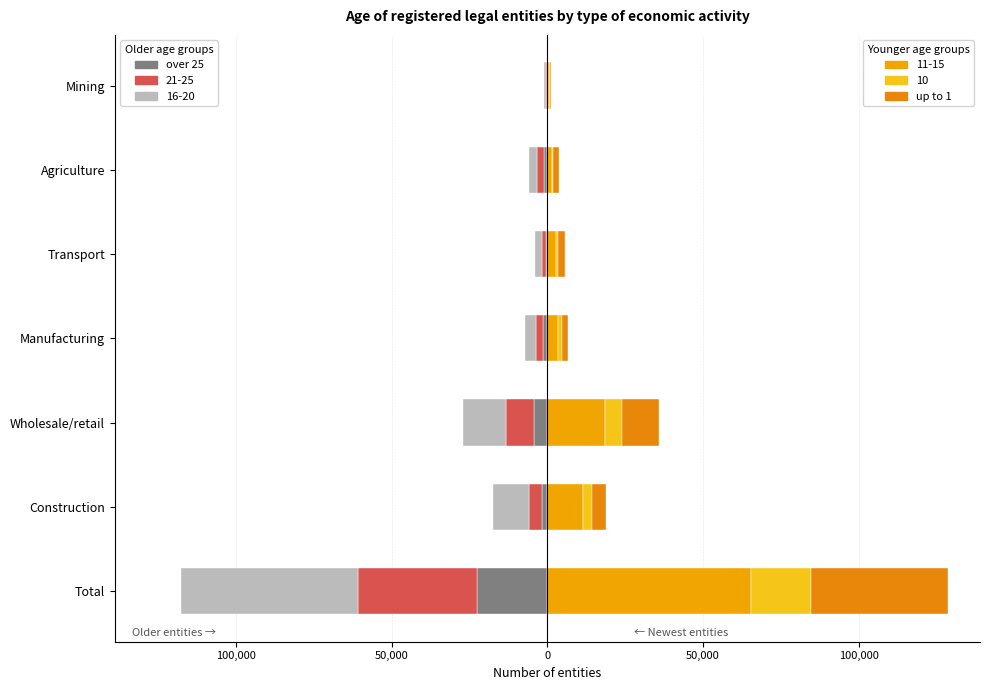

How many bars are there in each group?

2